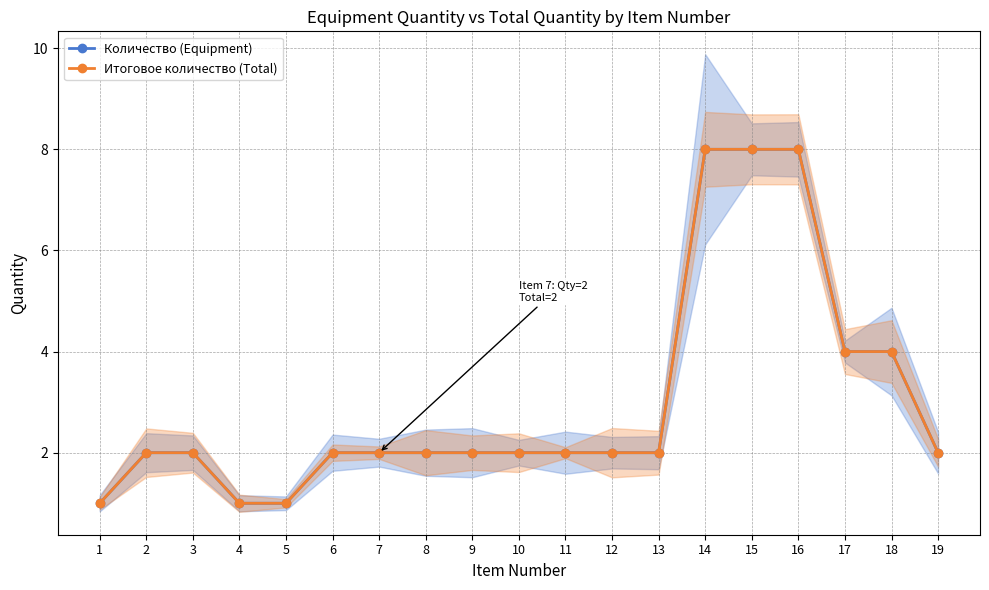

True or false: Итоговое количество (Total) and Количество (Equipment) intersect in this chart.

False